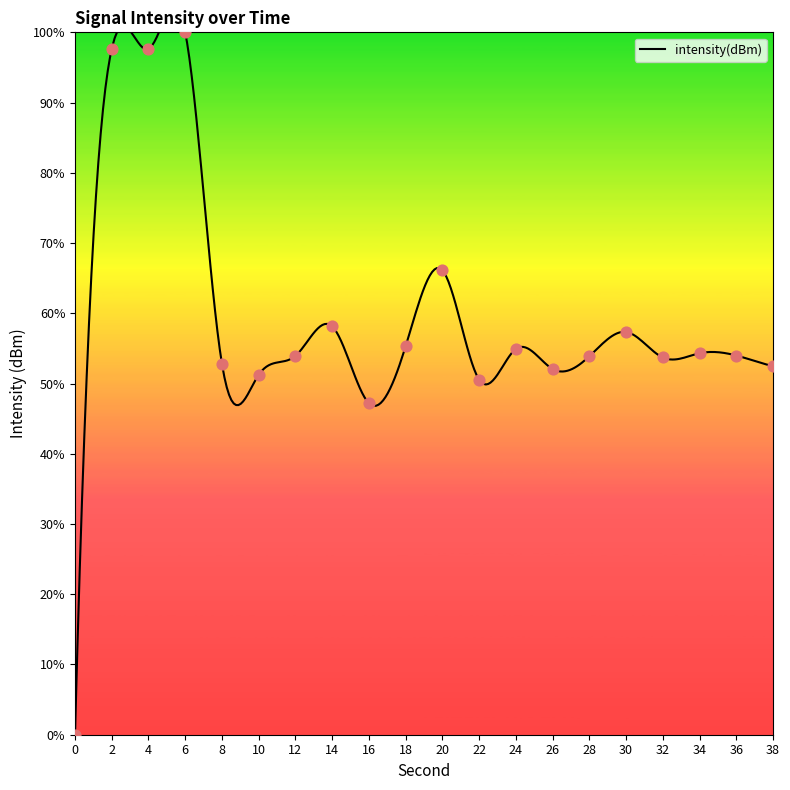

What is the change in value from 8 to 24?

+2.1